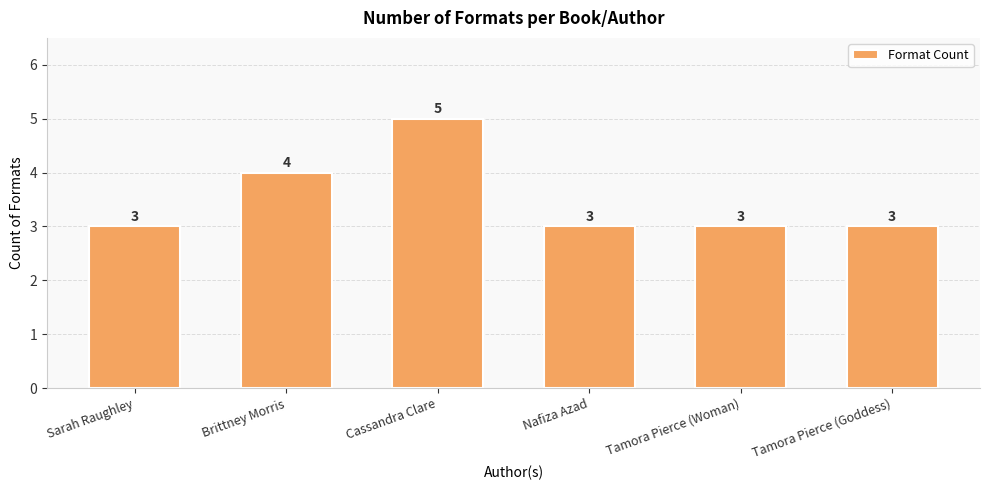

What is the label of the 5th bar from the right?

Brittney Morris